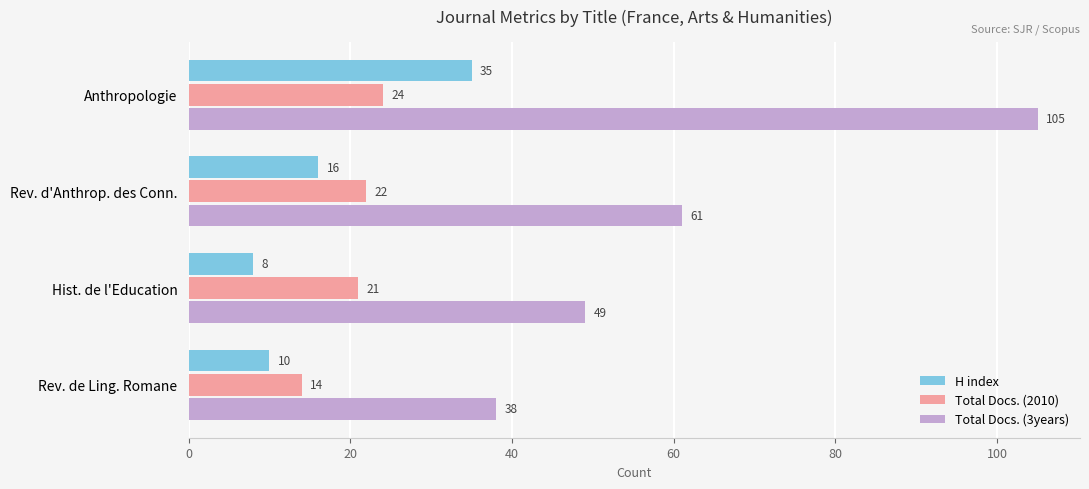

Which series has the largest total across all categories?

Total Docs. (3years)